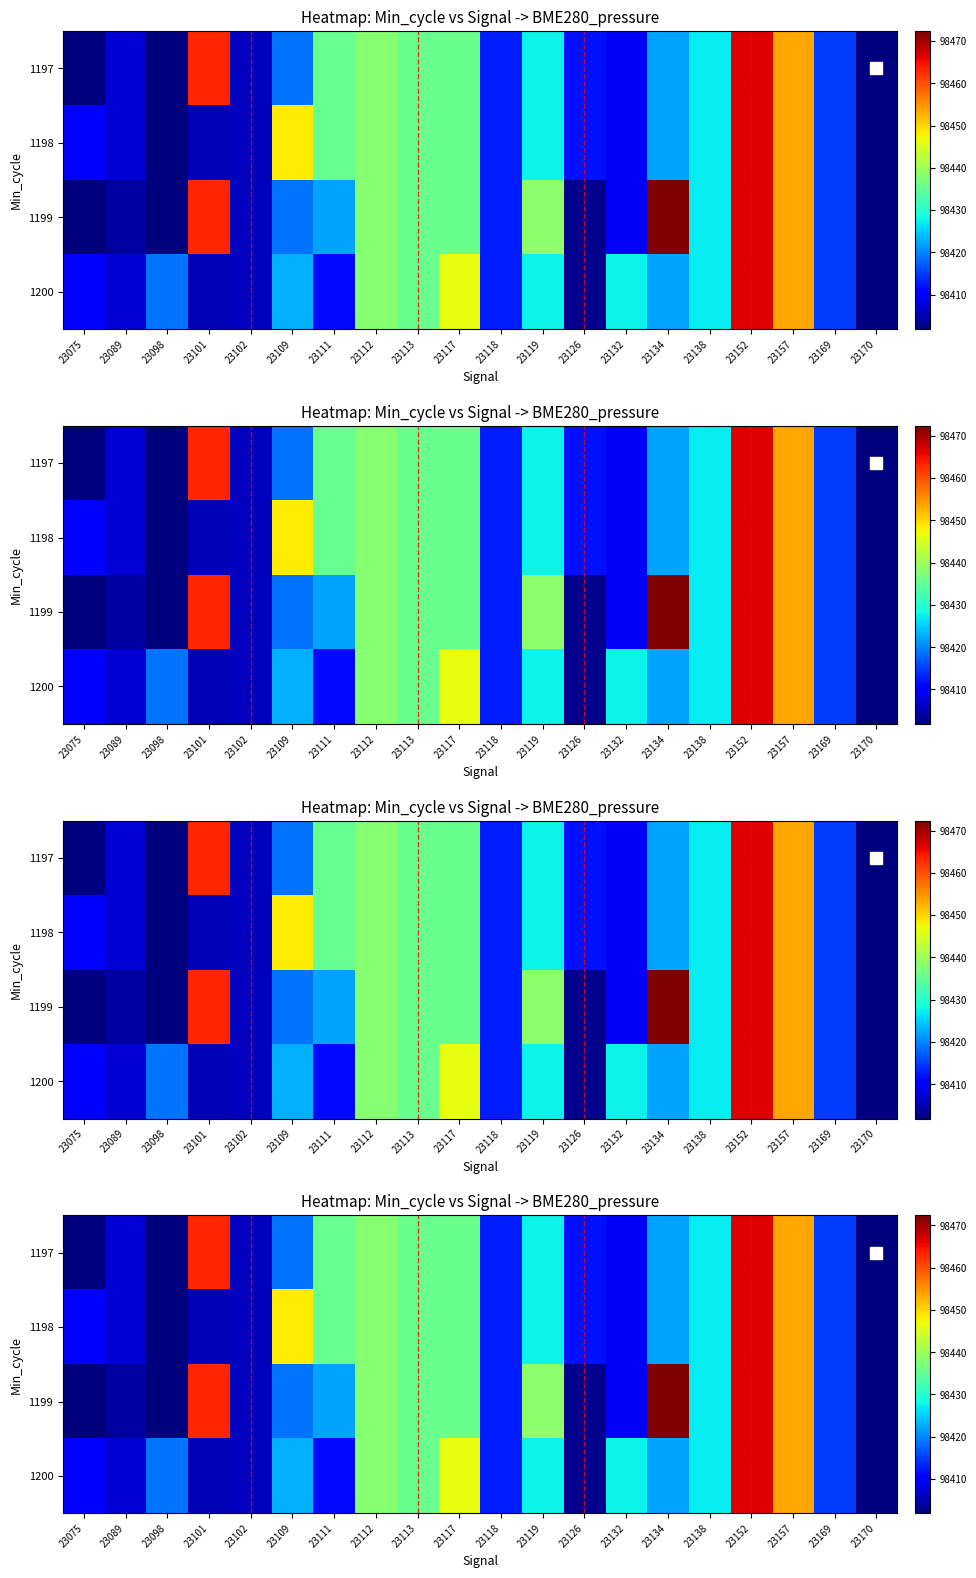

What is the difference between the 1198 values at 23111 and 23098?

33.3